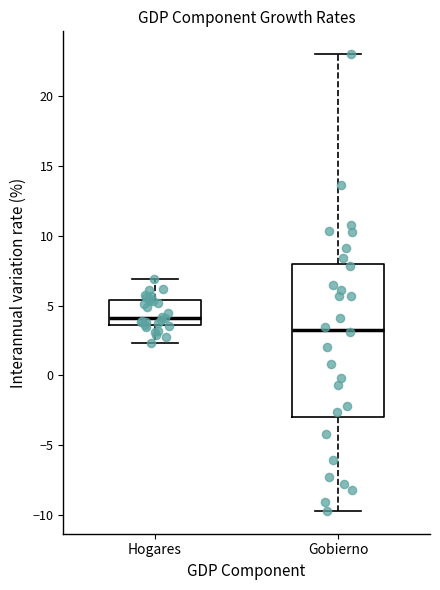

Reading left to right, transcribe this box plot: for each box, give where its median line is, the range the box spans, and where its two whiskers end, as read against the y-axis. The values are not printed on the chart, so give them approximately, as read against the axis.

Hogares: median 4.0, box 3.5 to 5.5, whiskers 2.5 to 7.0
Gobierno: median 3.5, box -3.0 to 8.0, whiskers -9.5 to 23.0